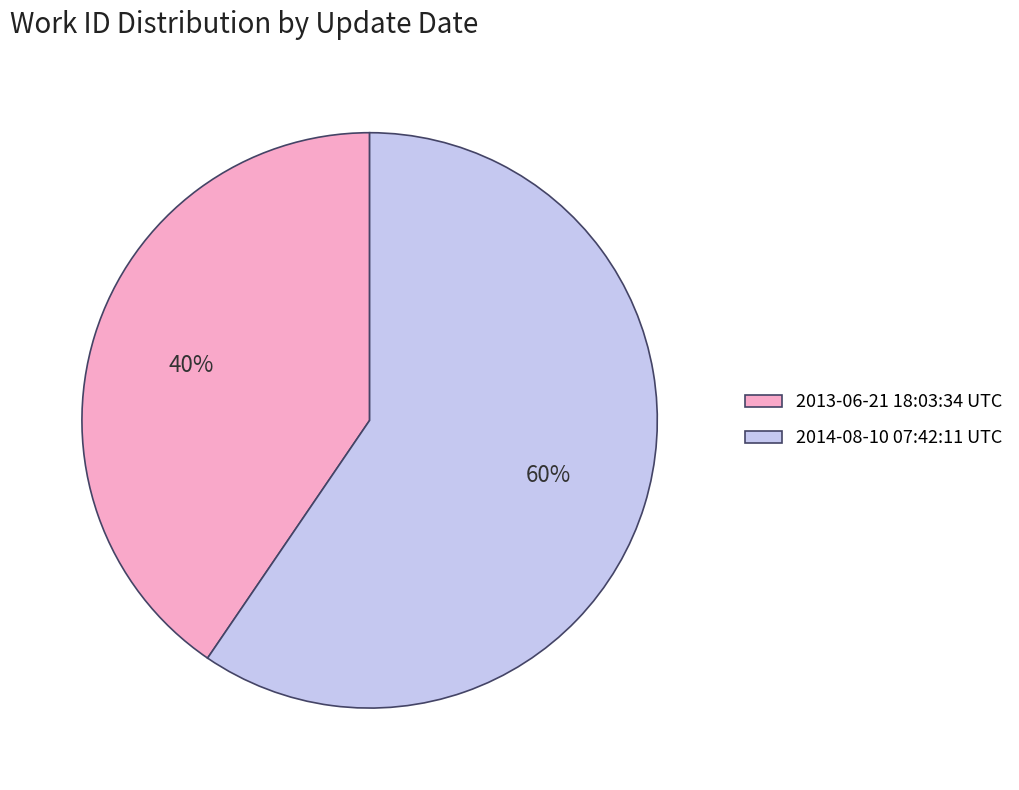

What is the smallest slice in the pie chart?

2013-06-21 18:03:34 UTC